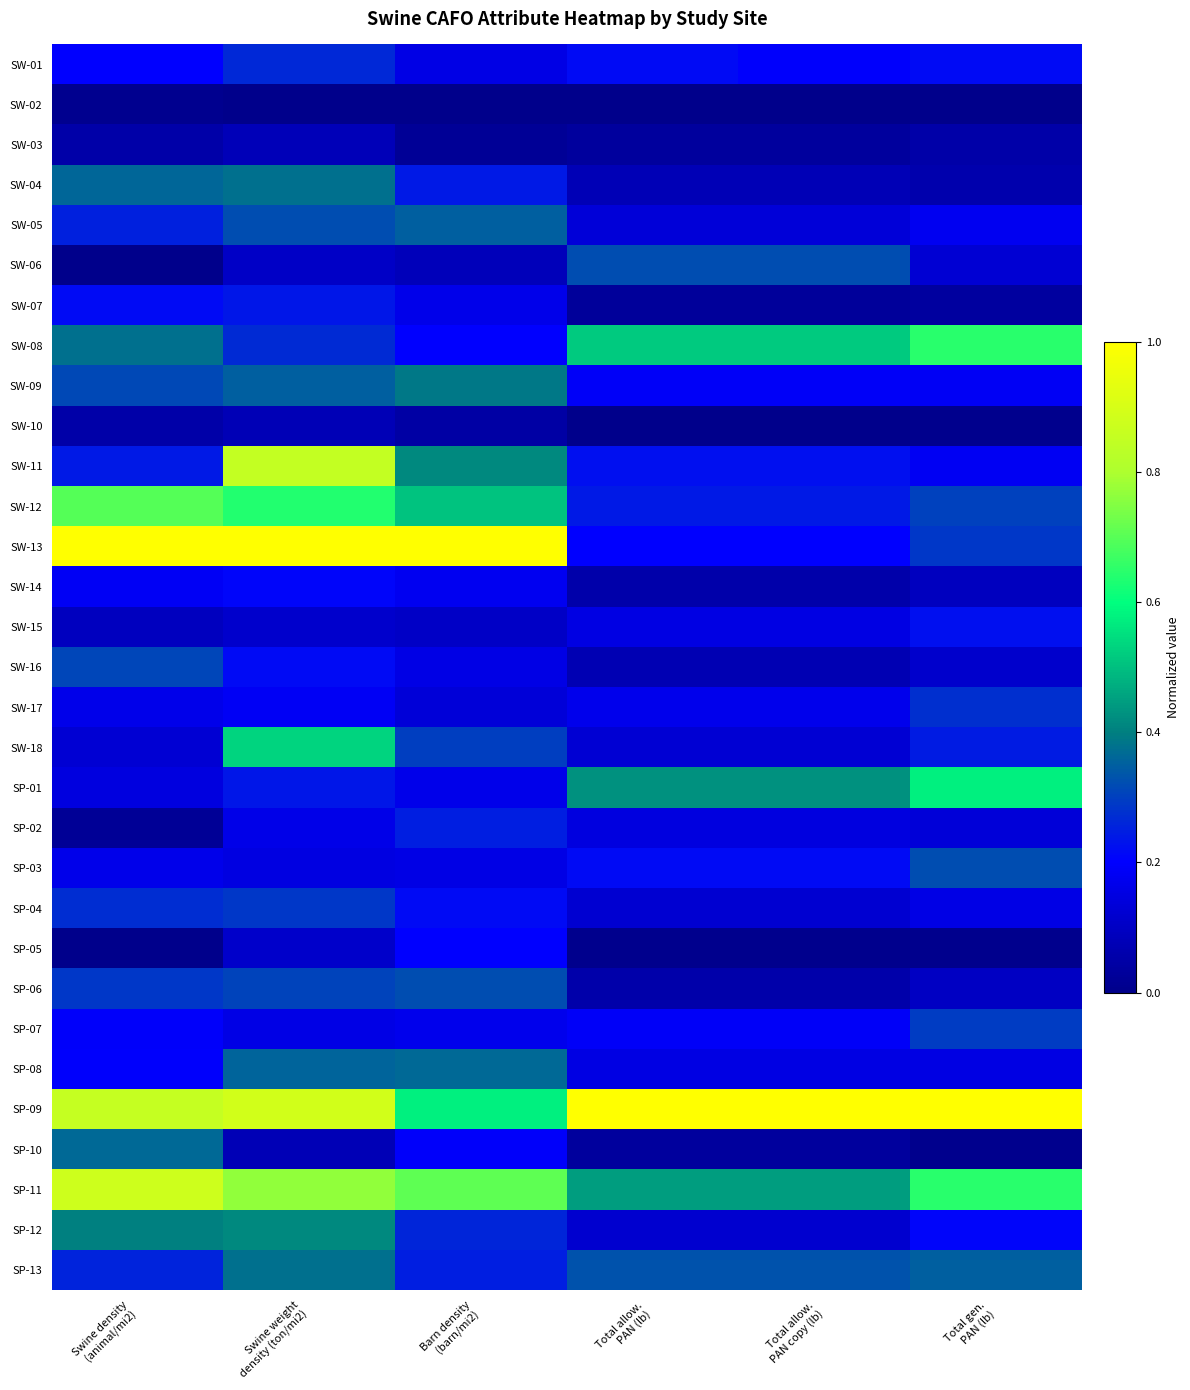

How many categories are shown in the chart?

6